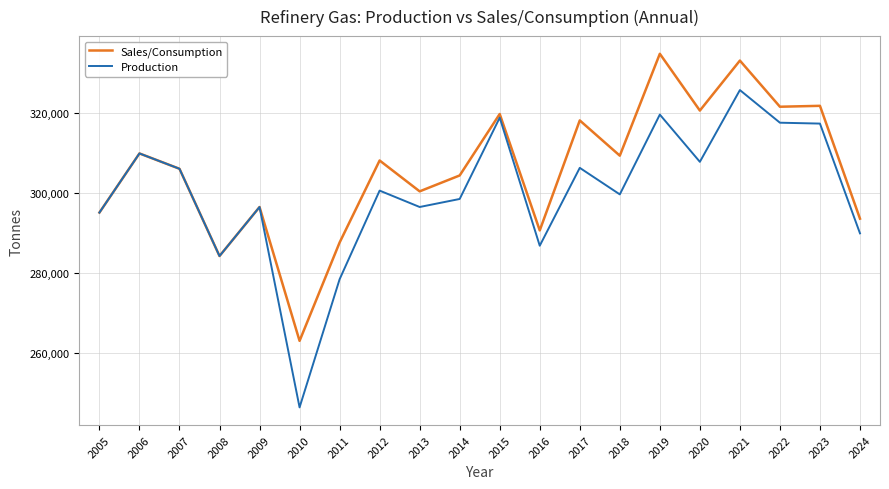

Which category has the highest value in the Sales/Consumption series?

2019